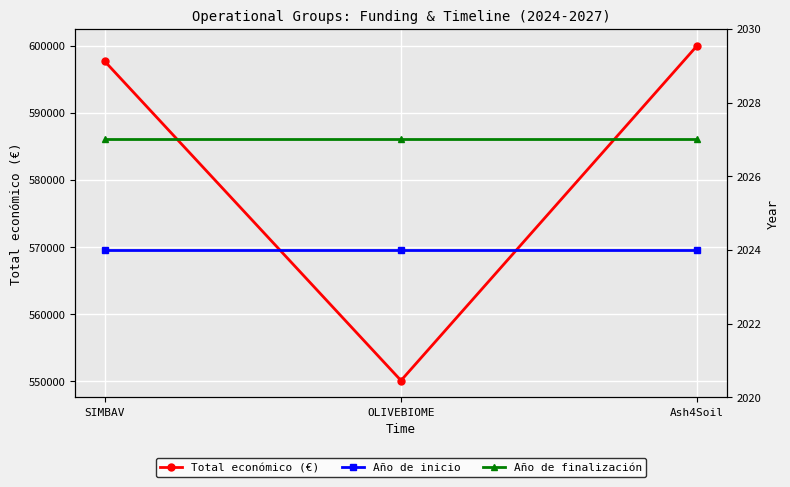

What is the lowest value of the Total económico (€) series?

550111